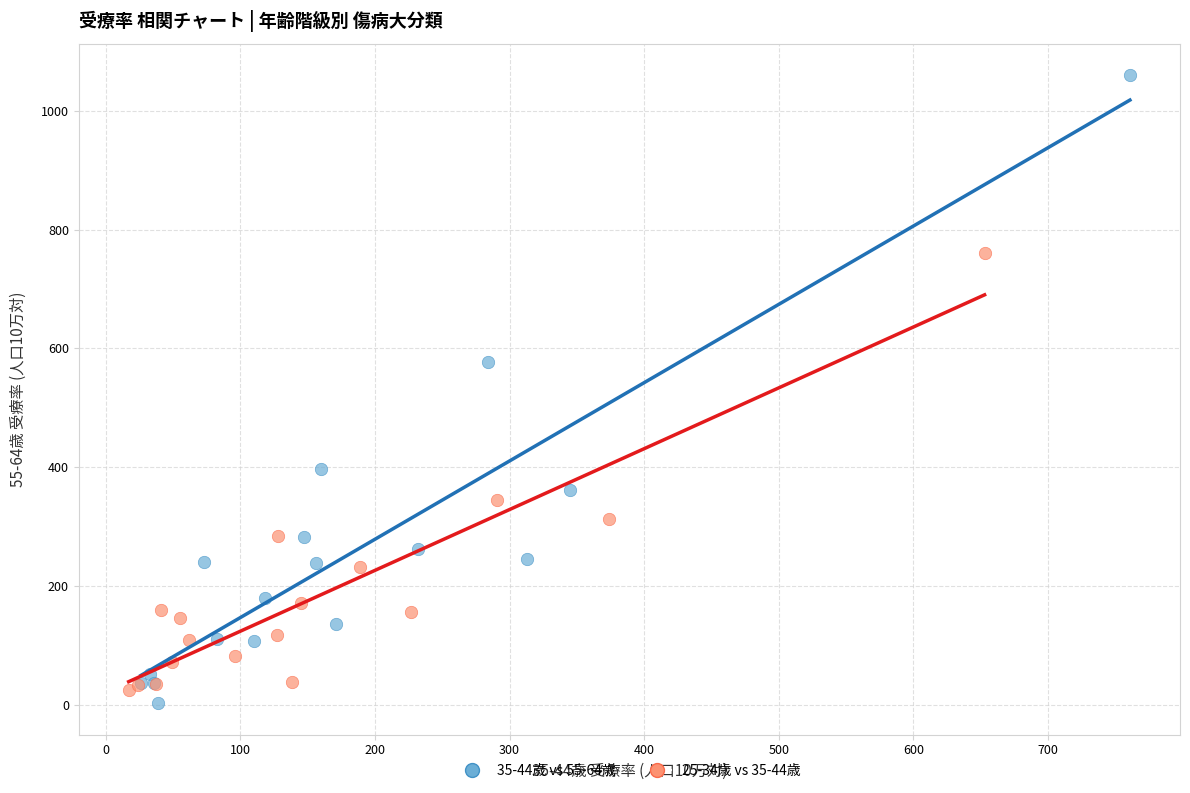

Which series has the widest spread of Y values?

35-44歳 vs 55-64歳